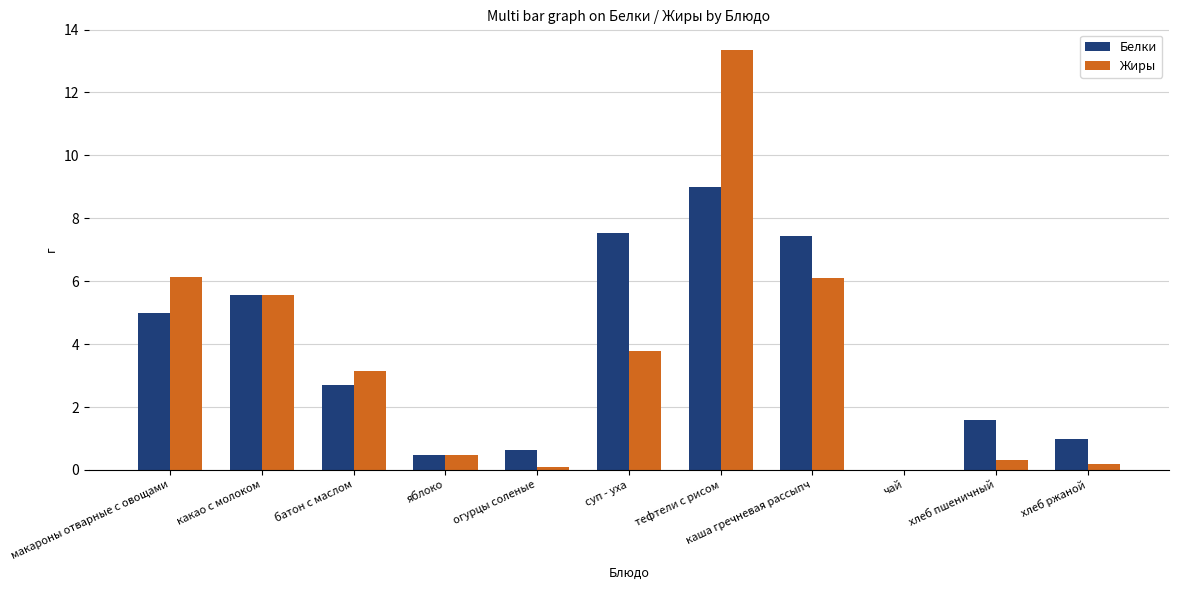

The Жиры series shows 5.6 at тефтели с рисом. True or false?

False